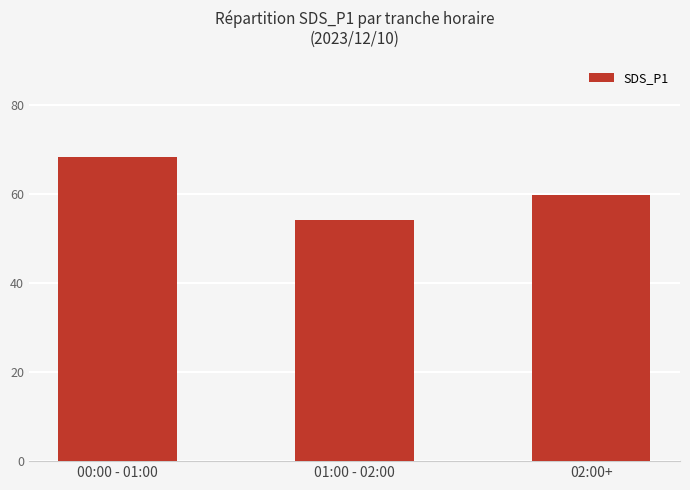

List the labels in order of value, smallest first.

01:00 - 02:00, 02:00+, 00:00 - 01:00